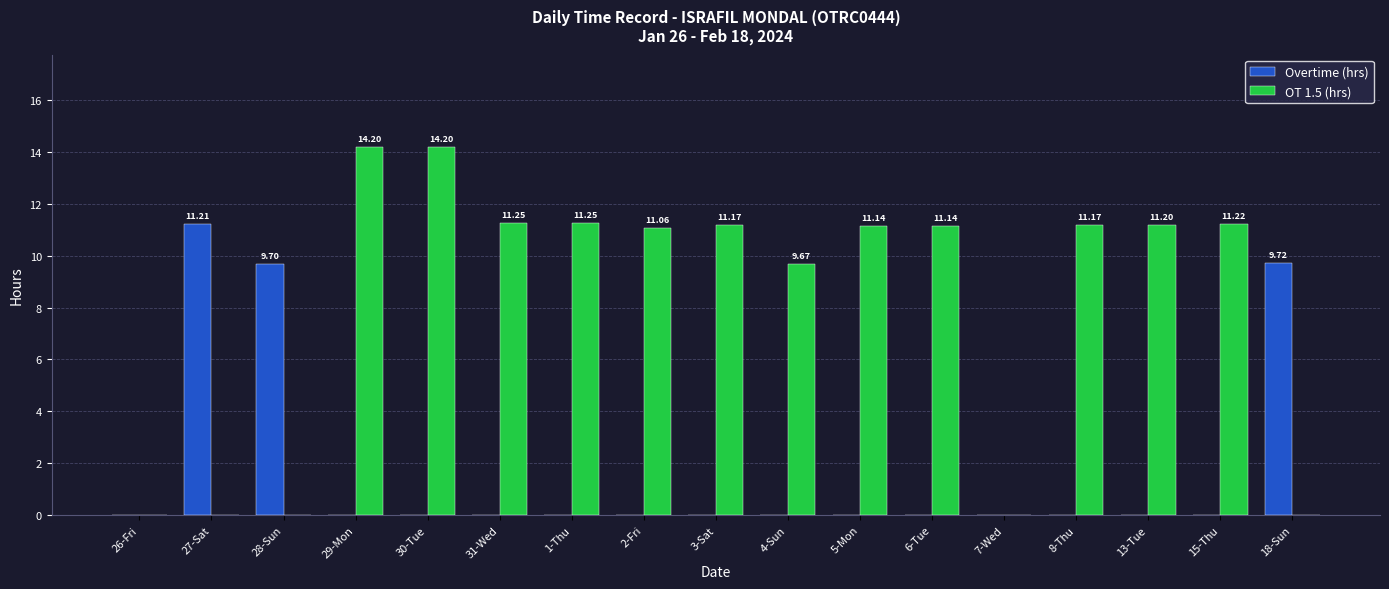

How many groups of bars are there?

17